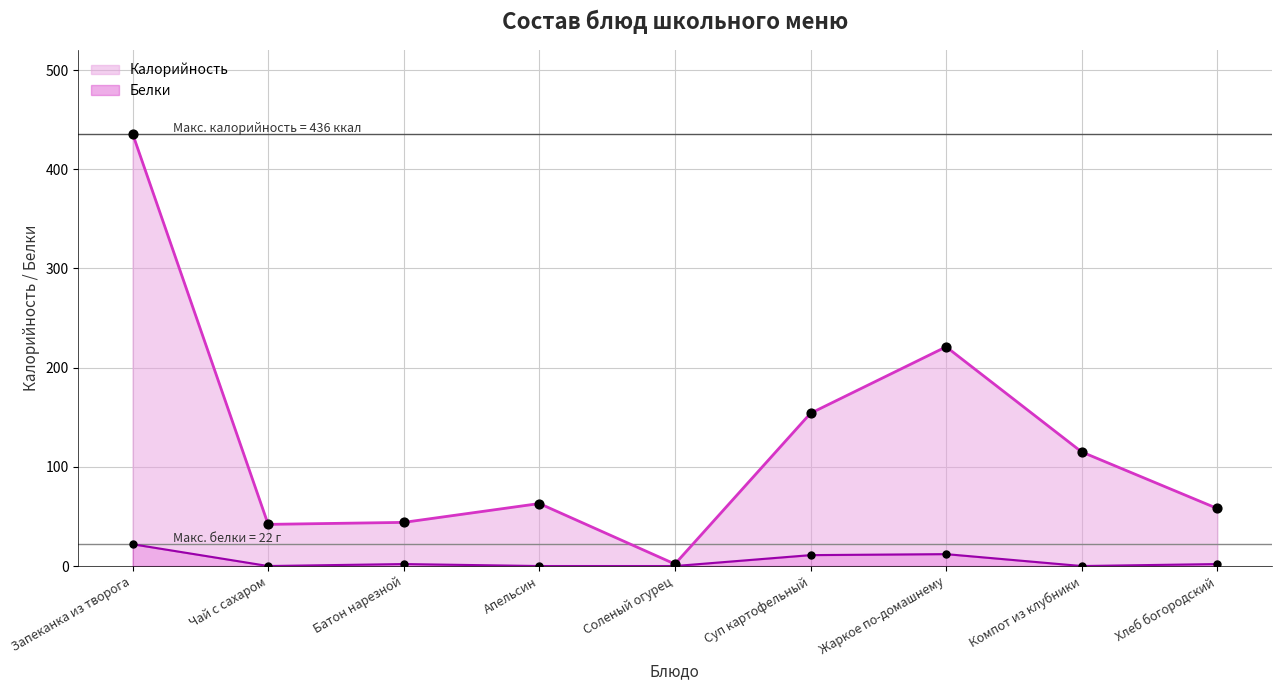

Which series reaches the maximum Y coordinate?

Калорийность